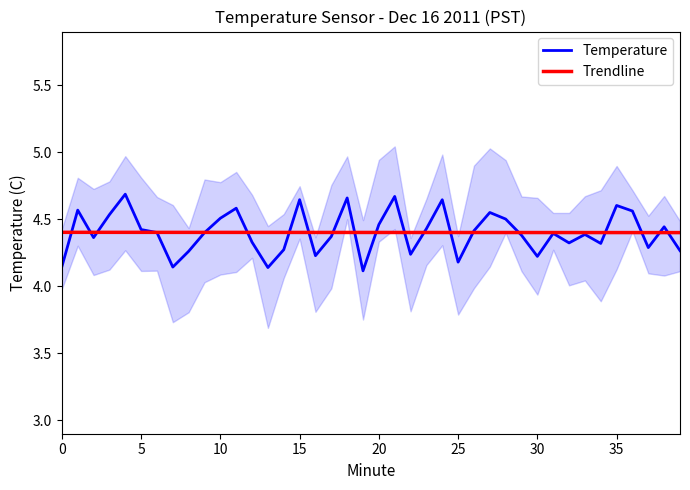

What is the sum of all Temperature values?

176.1